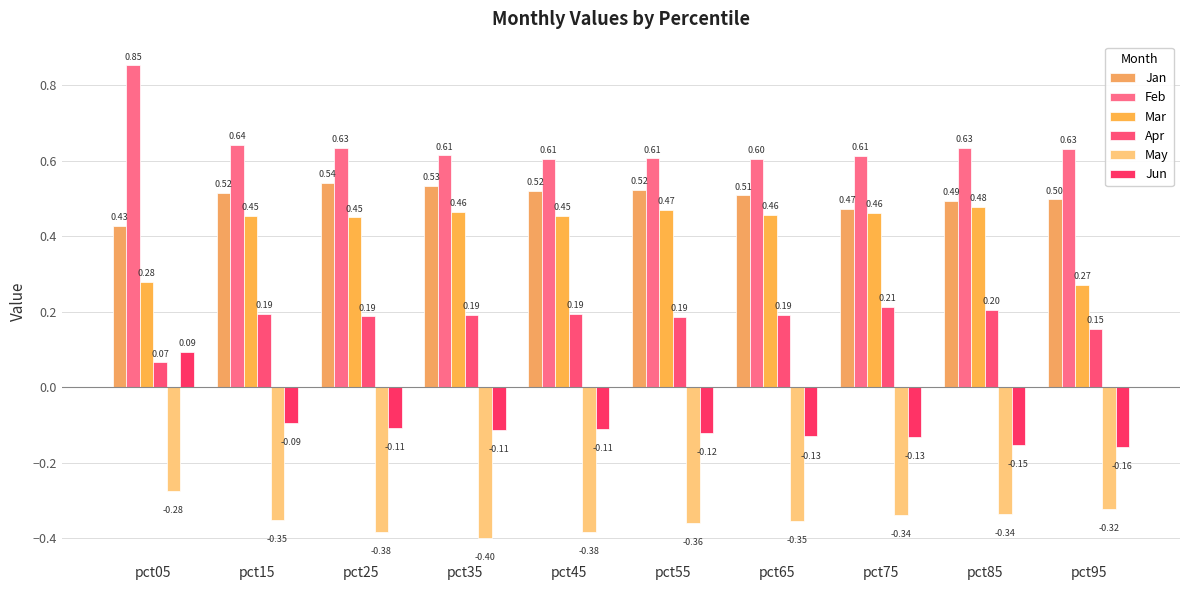

What is the sum of all Jun values?

-1.0